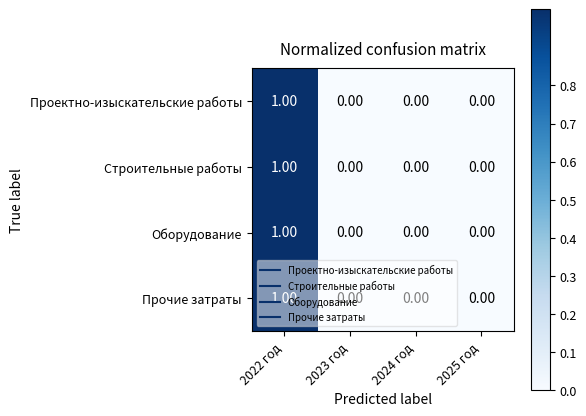

Is the value of Оборудование at 2022 год greater than the value of Проектно-изыскательские работы at 2025 год?

Yes